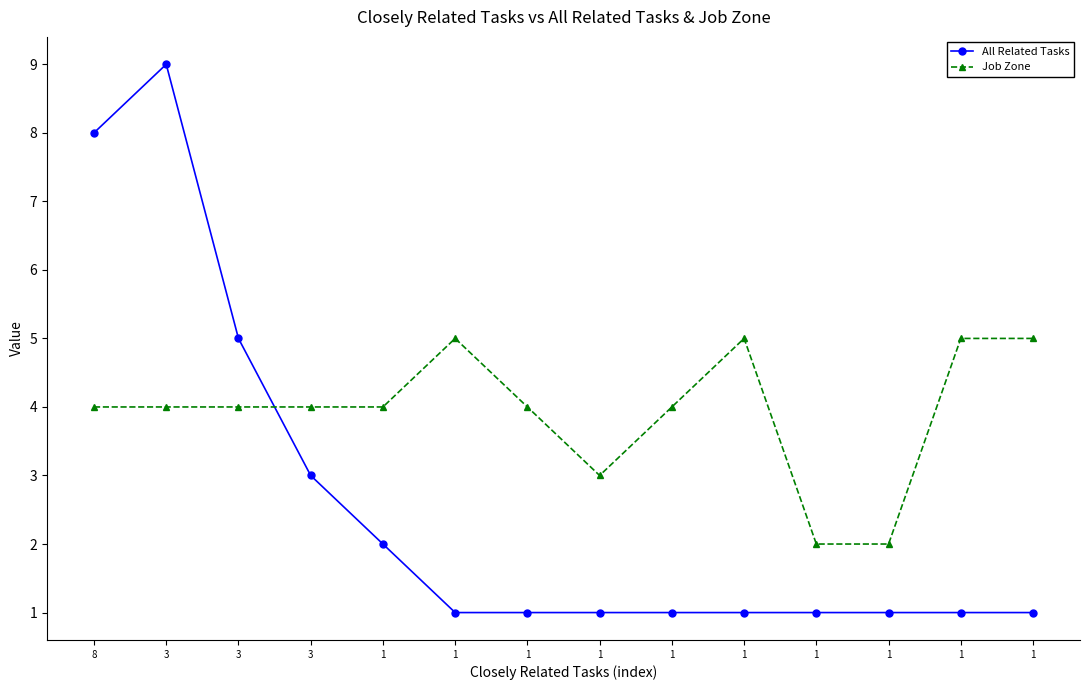

Does the chart display data point markers on the line(s)?

Yes